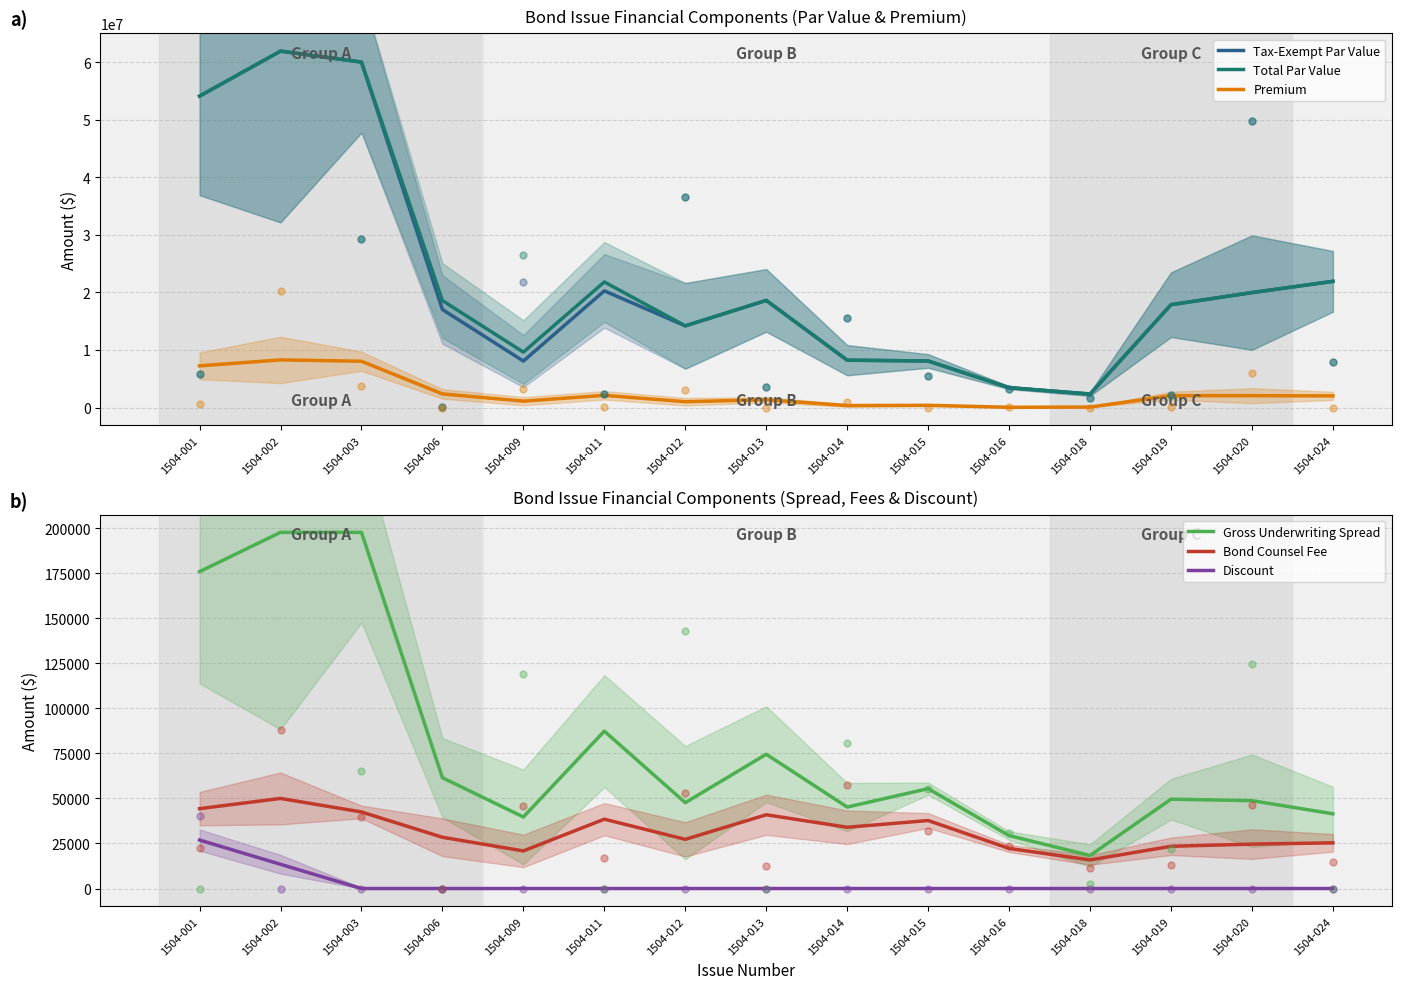

At which category is the sum across all series the highest?

1504-002